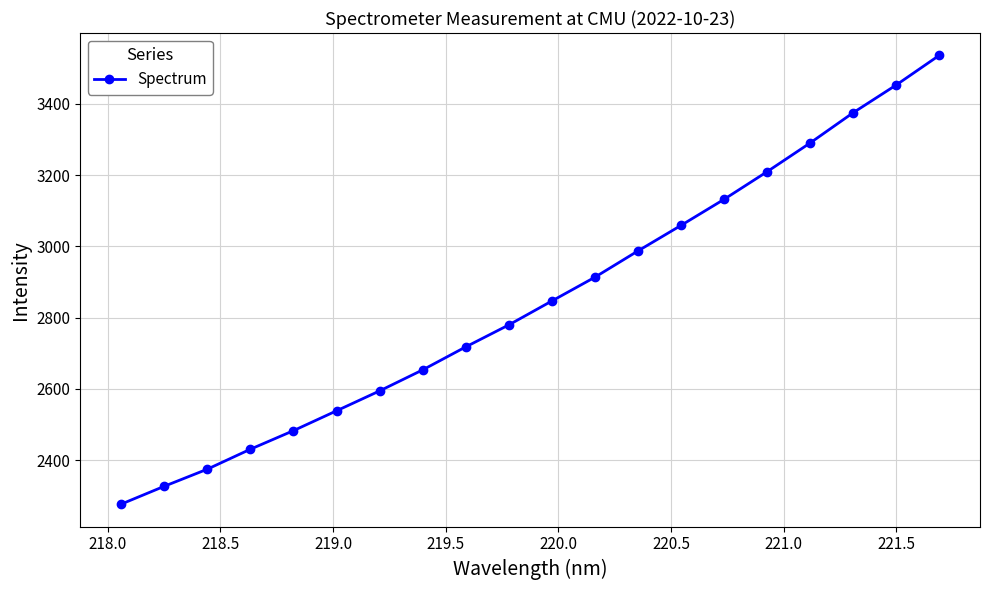

What is the value of the 5th point from the left?

2482.9